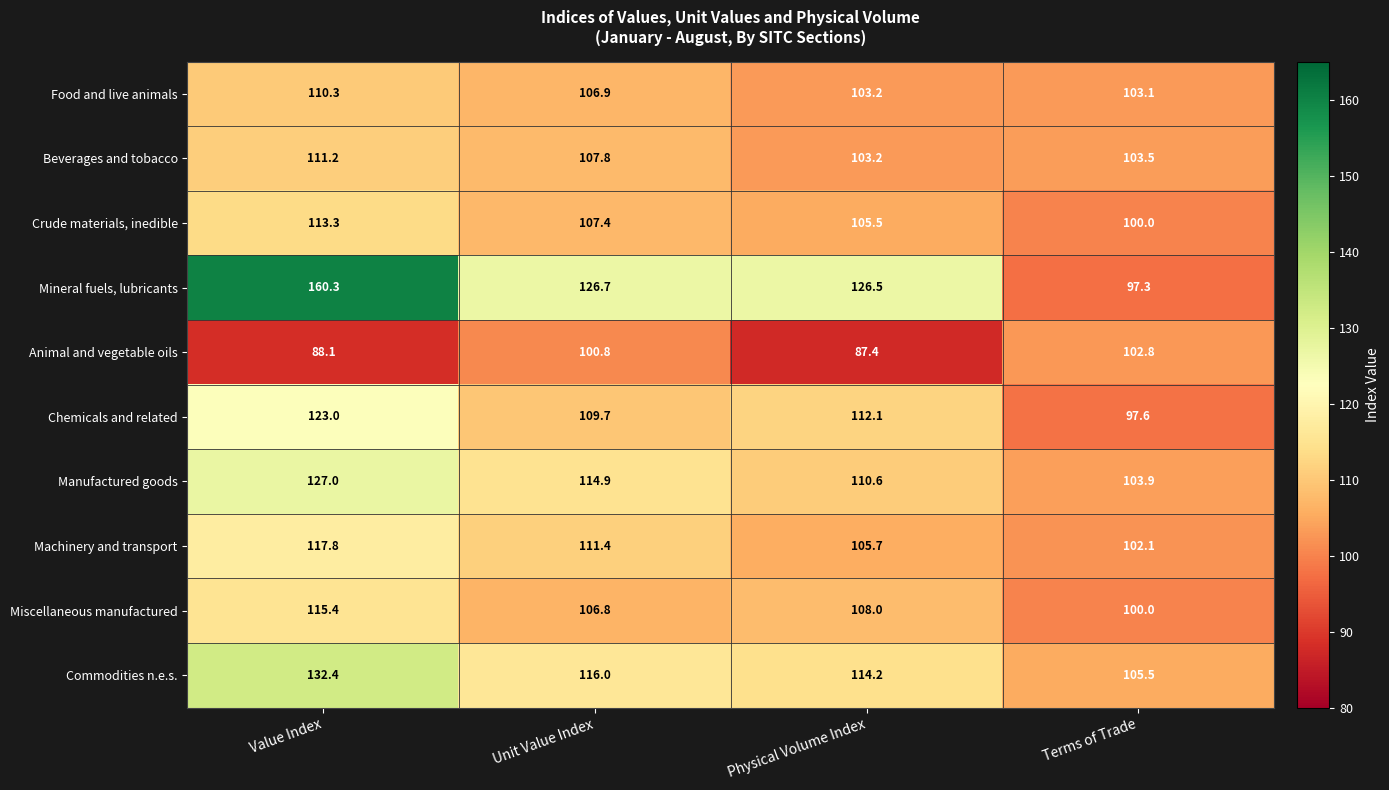

How many values in the Machinery and transport series are below 111?

2